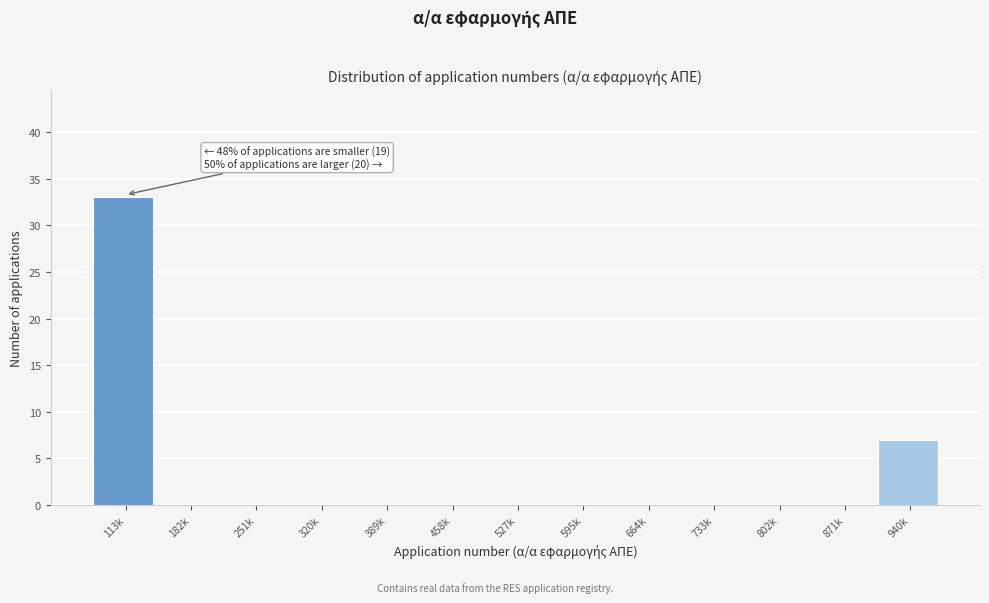

Reading left to right, list all the values displayed in this chart.

113k=33	182k=0	251k=0	320k=0	389k=0	458k=0	527k=0	595k=0	664k=0	733k=0	802k=0	871k=0	940k=7